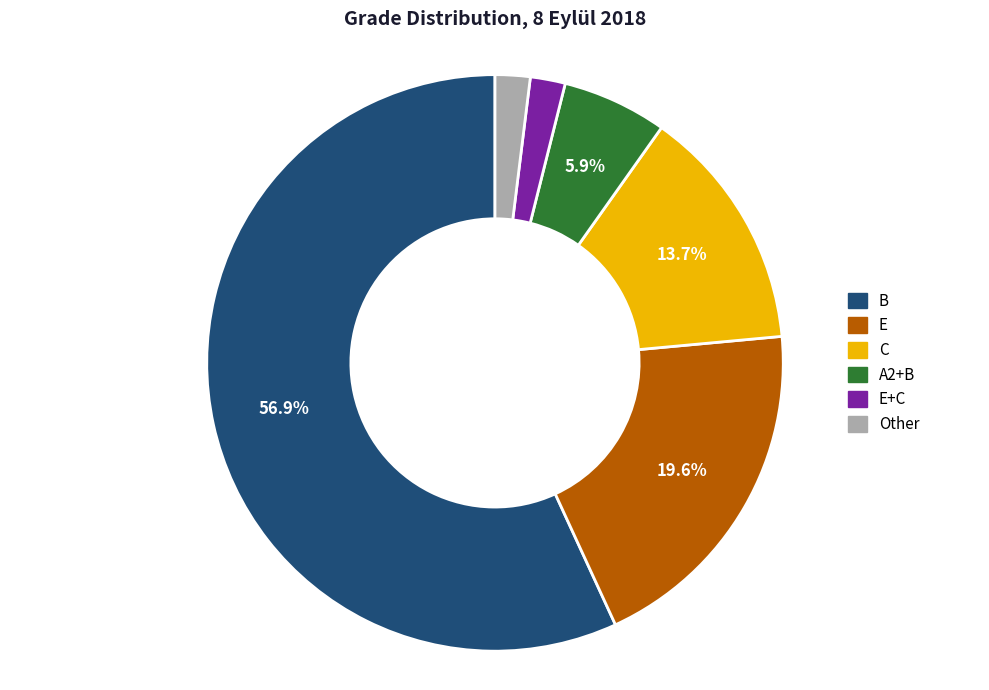

What is the largest slice in the pie chart?

B